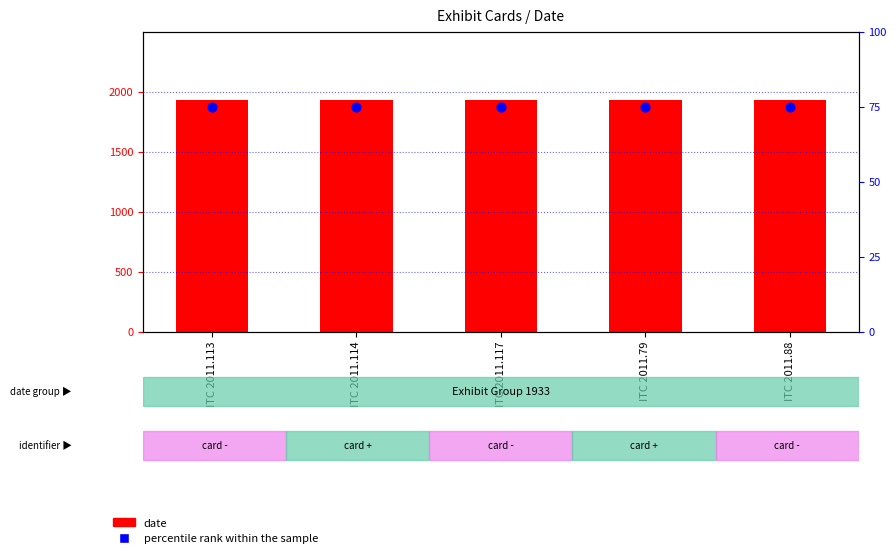

Which series has the largest Y range (max minus min)?

date